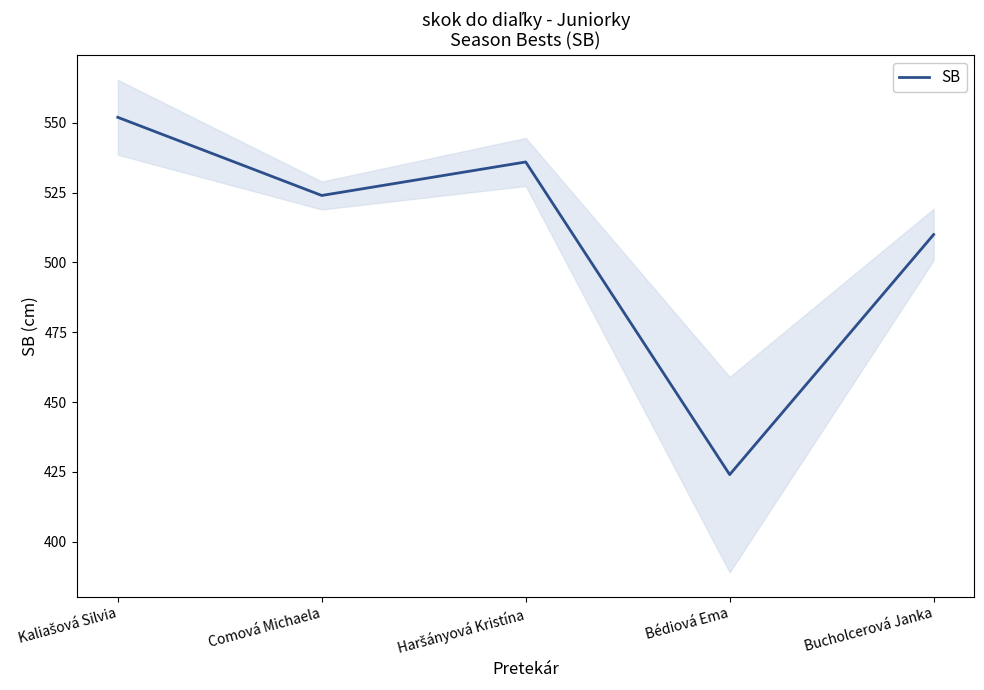

What position from the left is Kaliašová Silvia?

1